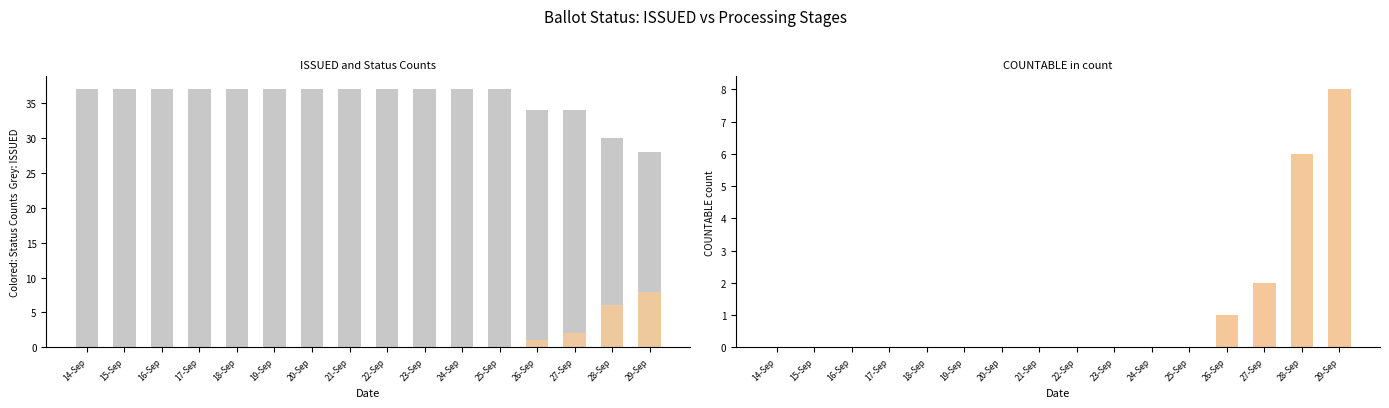

Is it true that COUNTABLE equals 9 at 28-Sep?

False